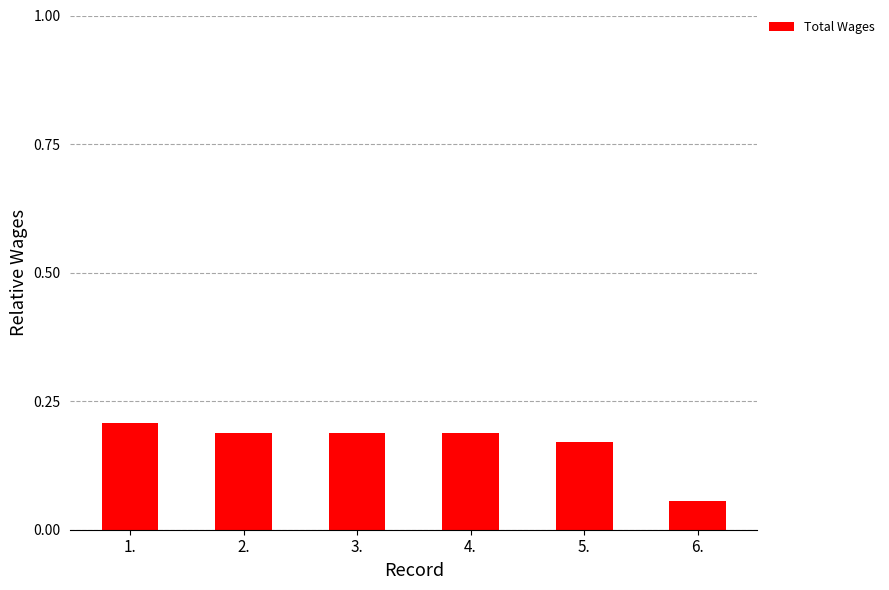

Are the bars grouped side by side (vs. stacked)?

No